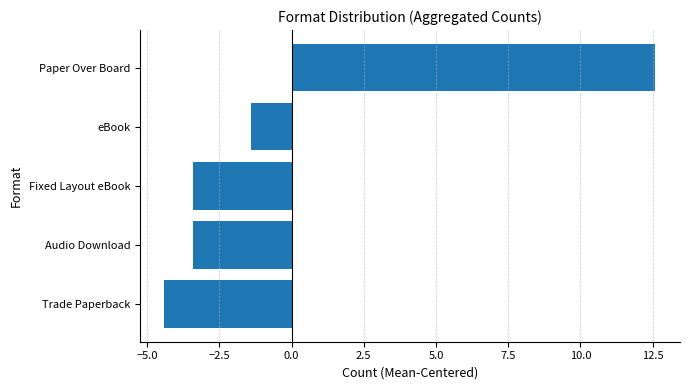

Reading bottom to top, list all the values displayed in this chart.

-4.4	-3.4	-3.4	-1.4	12.6